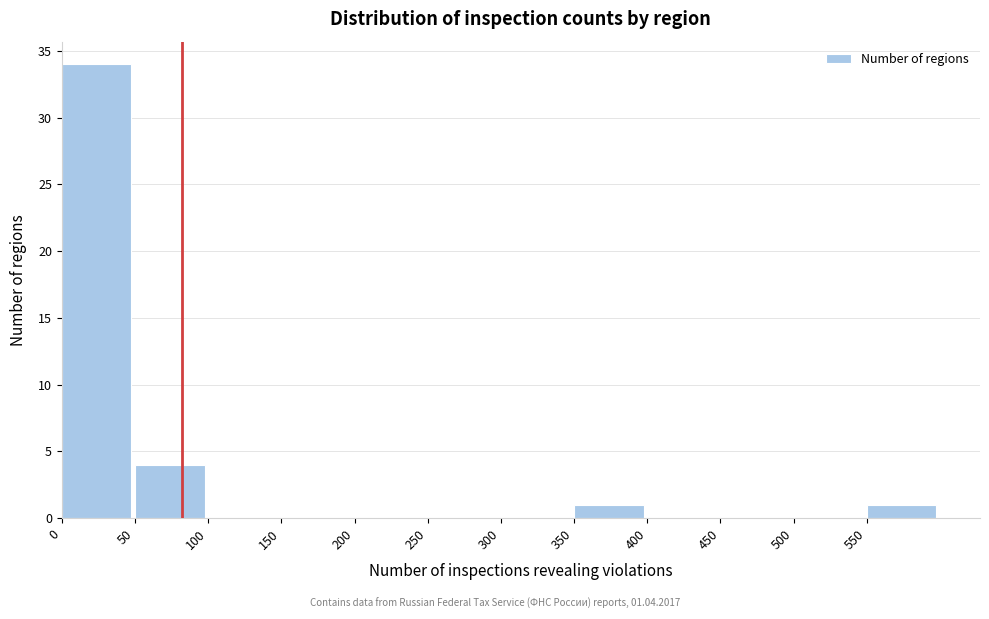

Which range on the x-axis has the tallest bar?

0 to 50